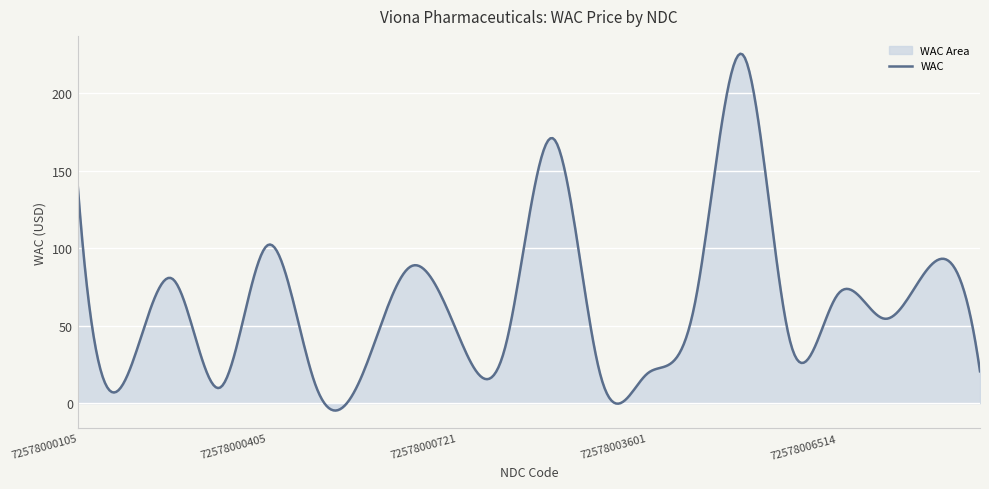

The value at 72578006306 is 115.9. True or false?

False